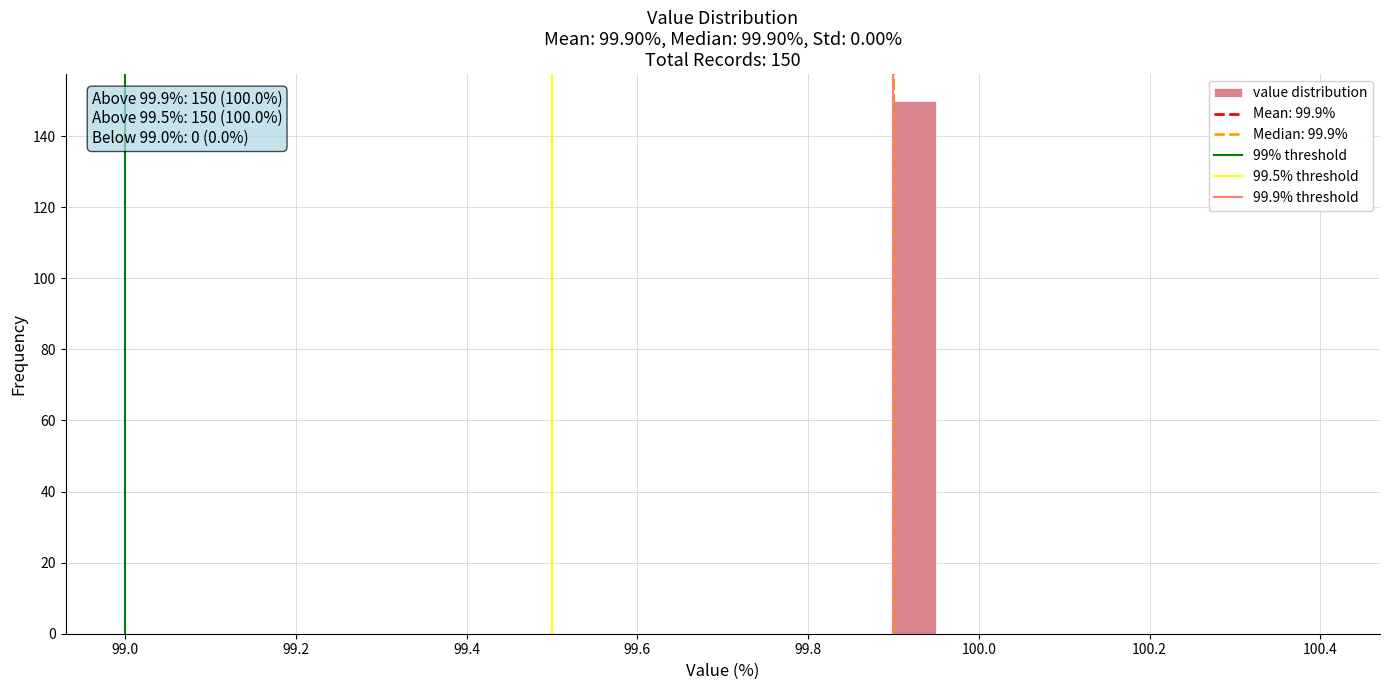

Read against the x-axis, roughly where is the centre of the tallest bar?

99.92